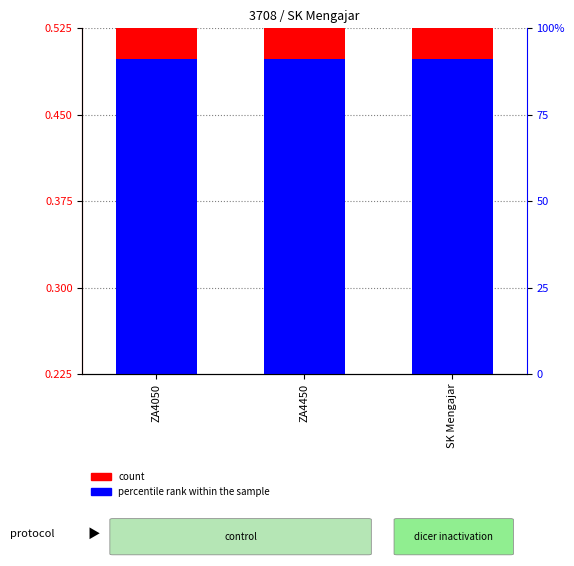

What value does the percentile rank within the sample series have at ZA4450?

0.3